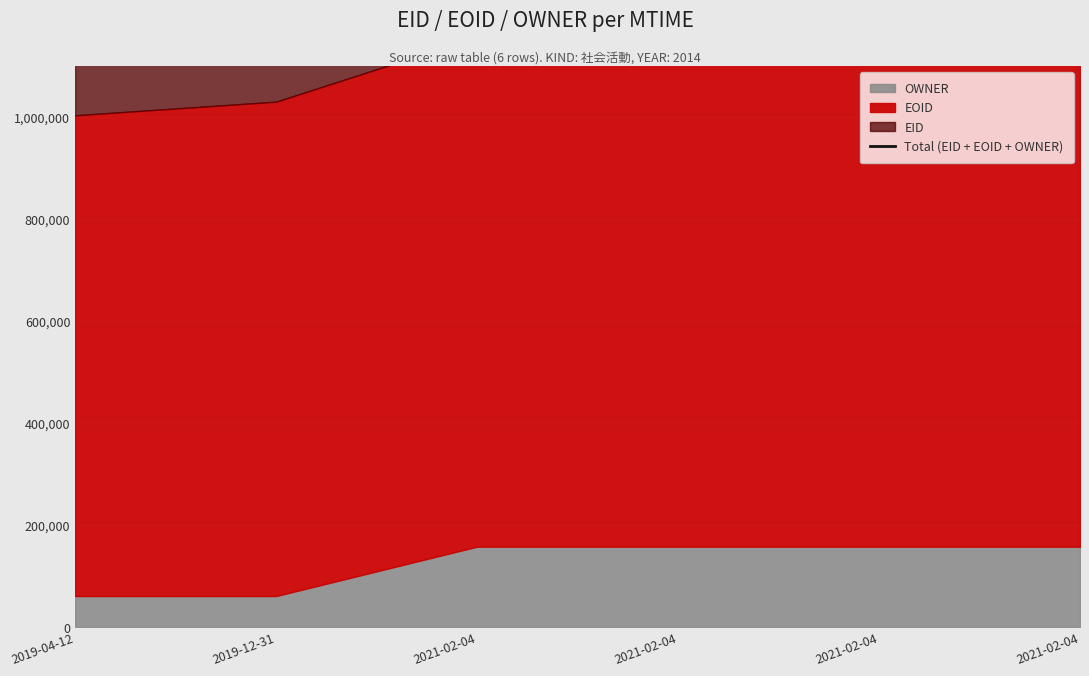

The value at 2021-02-04 is 1387617. True or false?

True